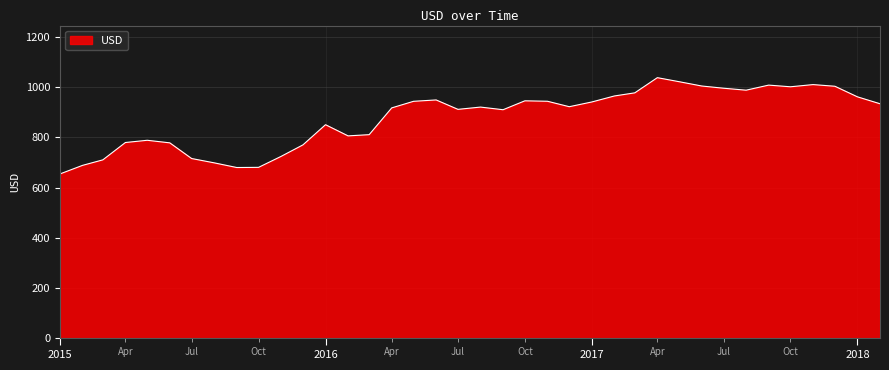

What is the difference between the maximum and minimum values?

383.8